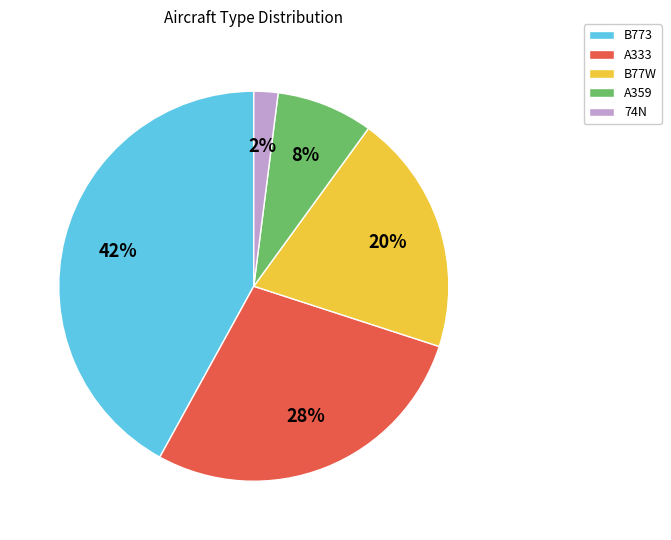

What percentage is the 74N slice, to the nearest percent?

2%